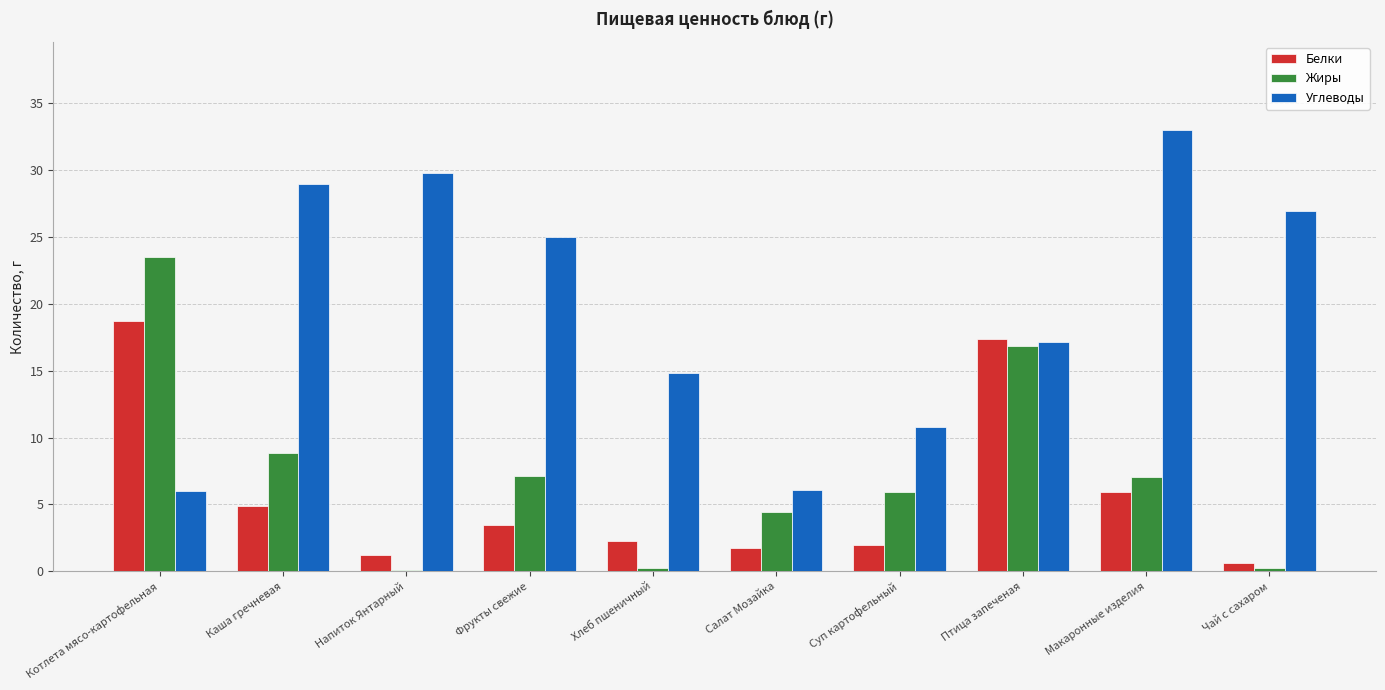

Between Салат Мозайка and Птица запеченая, which series saw the biggest shift?

Белки